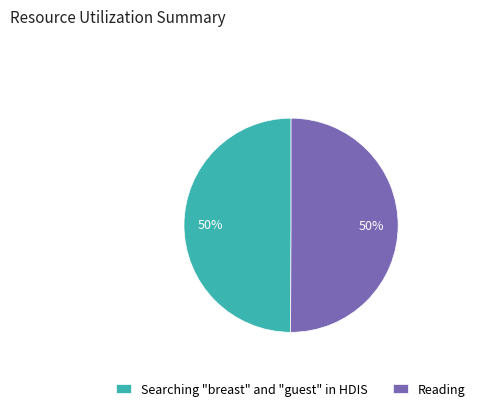

To the nearest percent, what is the combined percentage of Reading and Searching "breast" and "guest" in HDIS?

100%